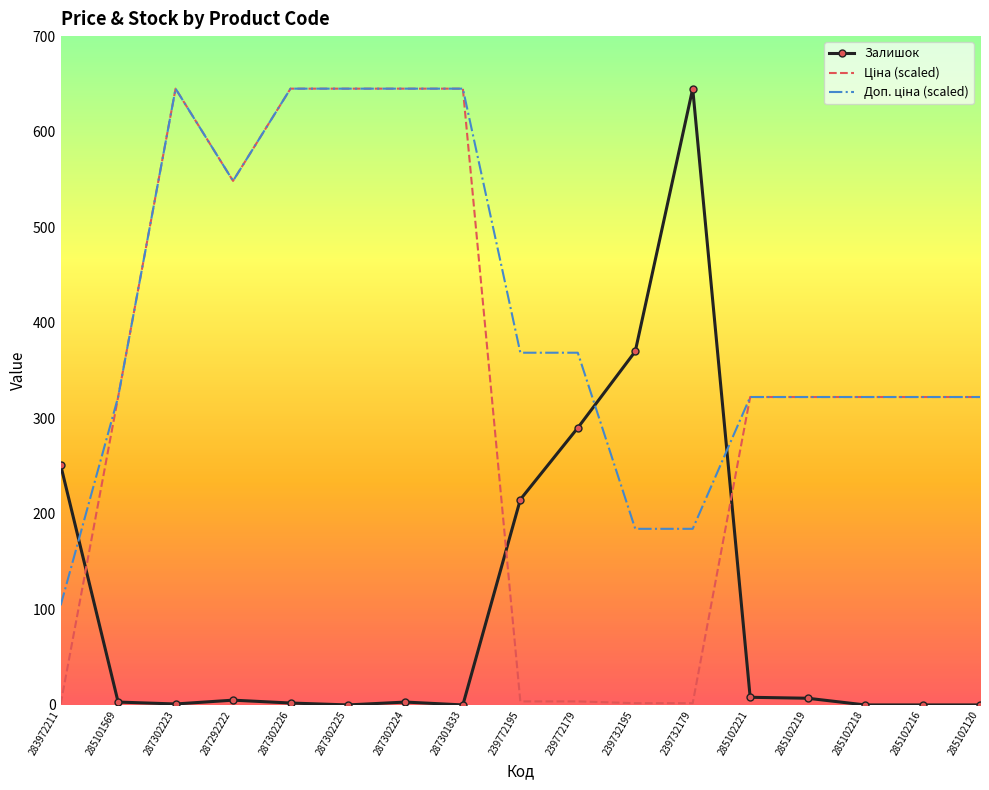

The Залишок series shows 370.0 at 239732195. True or false?

True